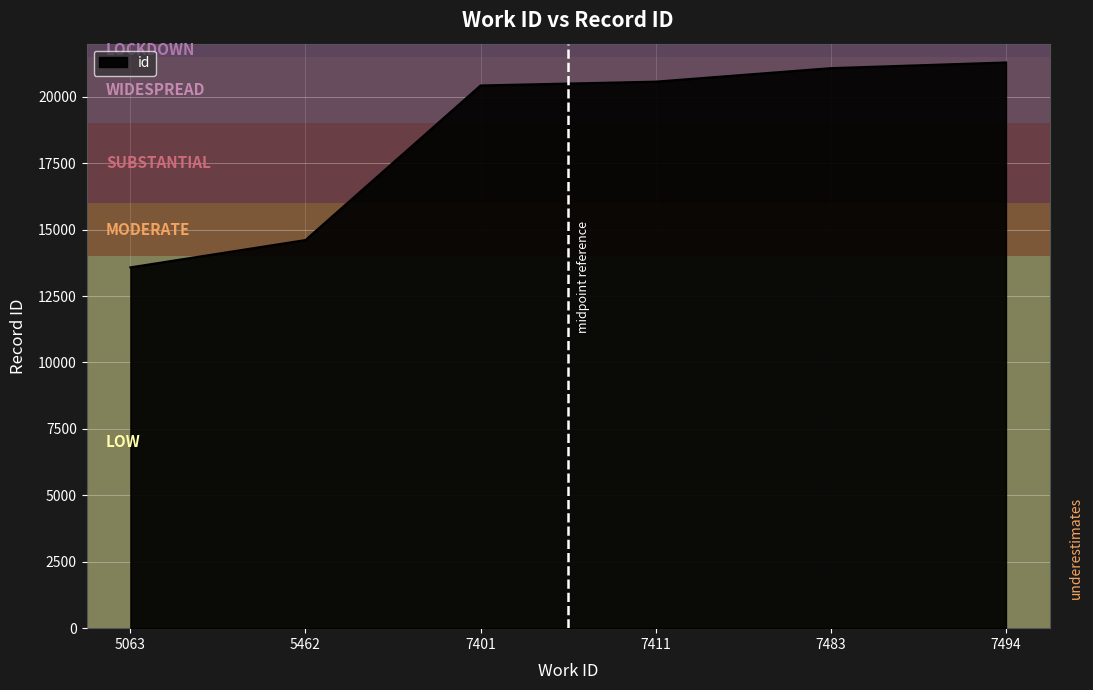

Count the number of categories in the chart.

6